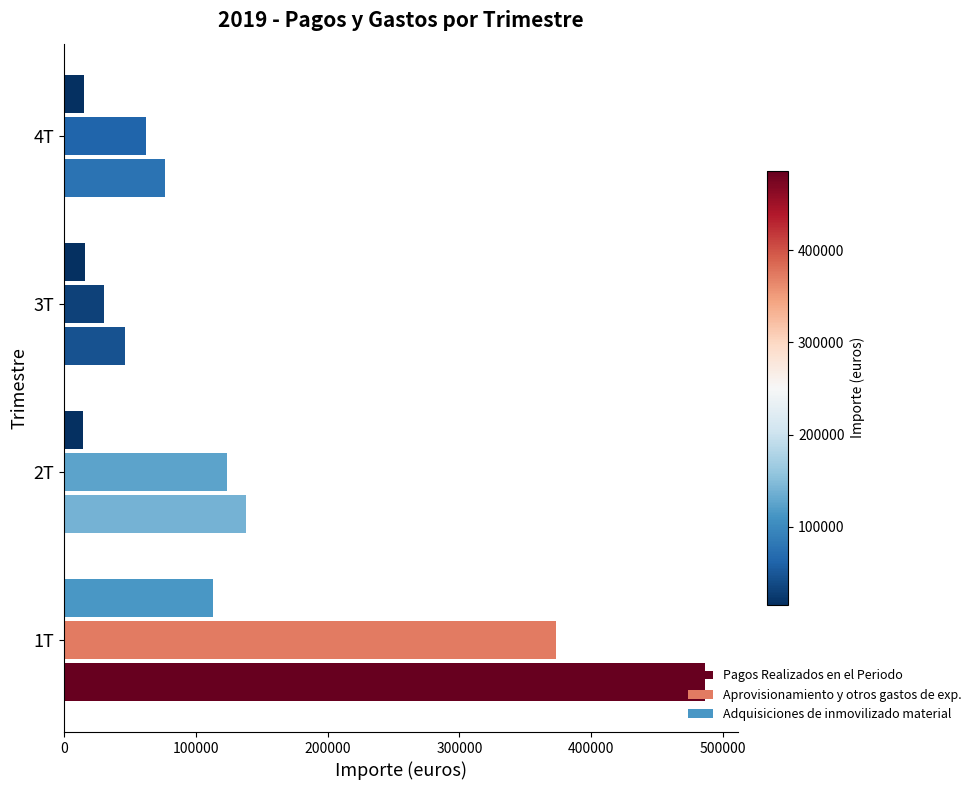

Is the value of Pagos Realizados en el Periodo at 3T greater than the value of Adquisiciones de inmovilizado material at 4T?

Yes